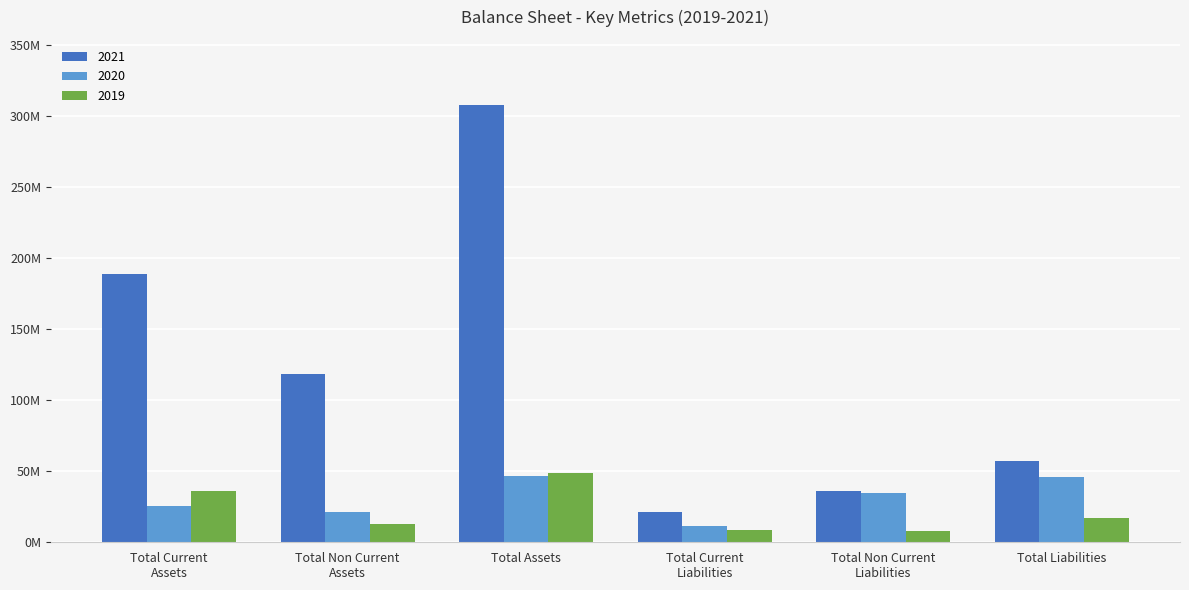

What is the sum of all 2021 values?

730634000